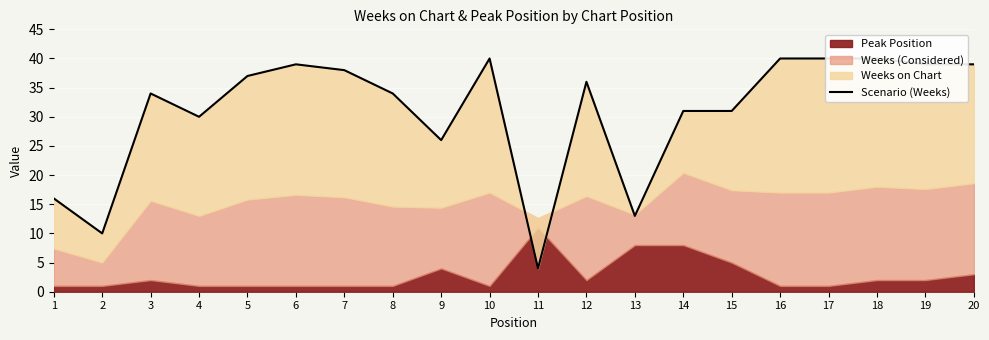

Reading left to right, extract all data points from this chart.

16	10	34	30	37	39	38	34	26	40	4	36	13	31	31	40	40	40	39	39